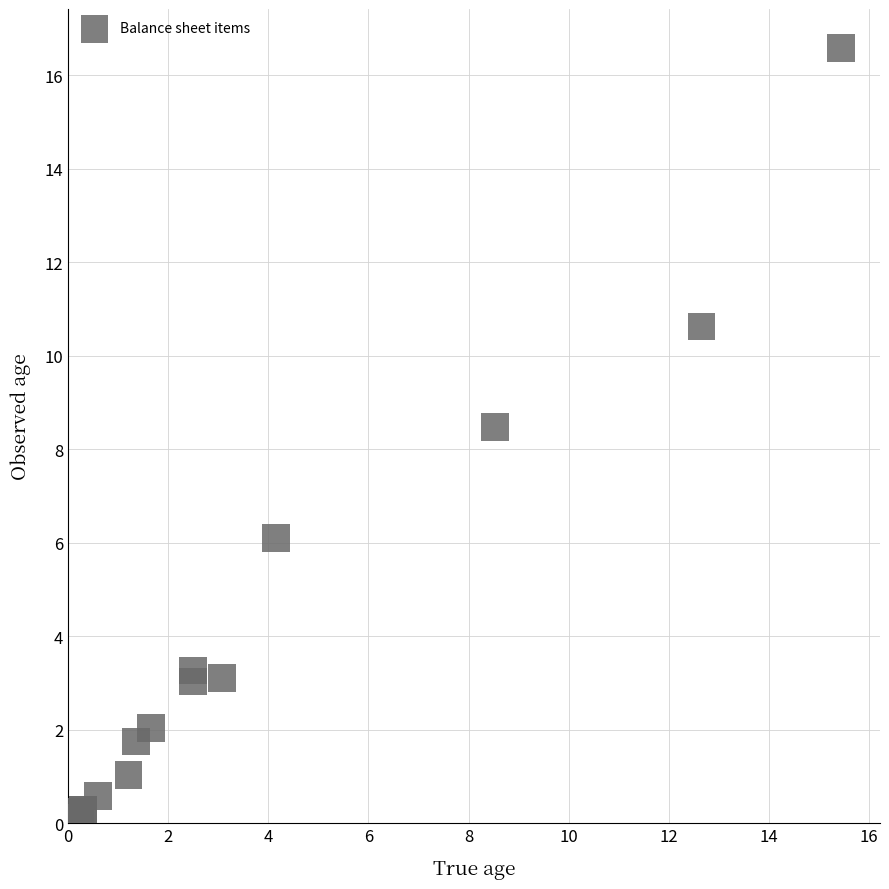

What Y value in the scatter plot is closest to 8?

8.5